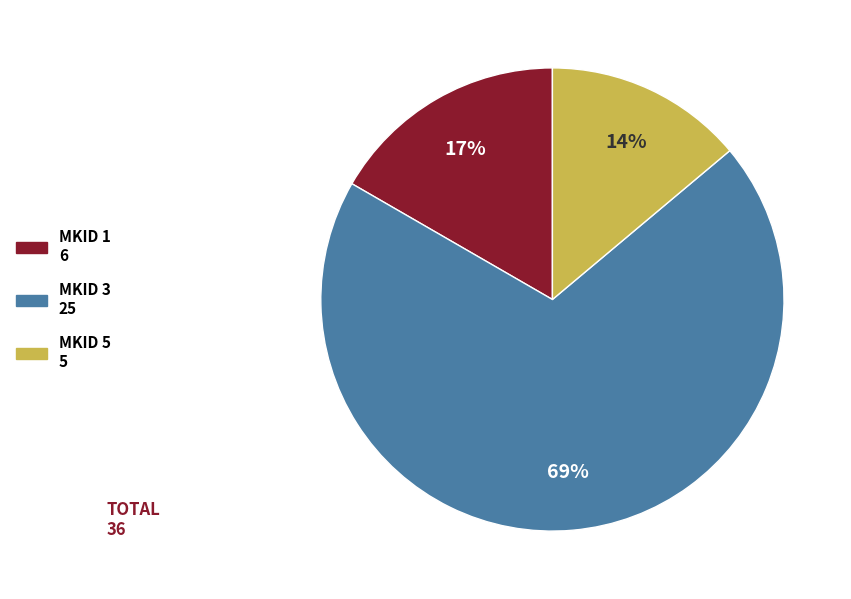

Does any single category account for the majority?

Yes